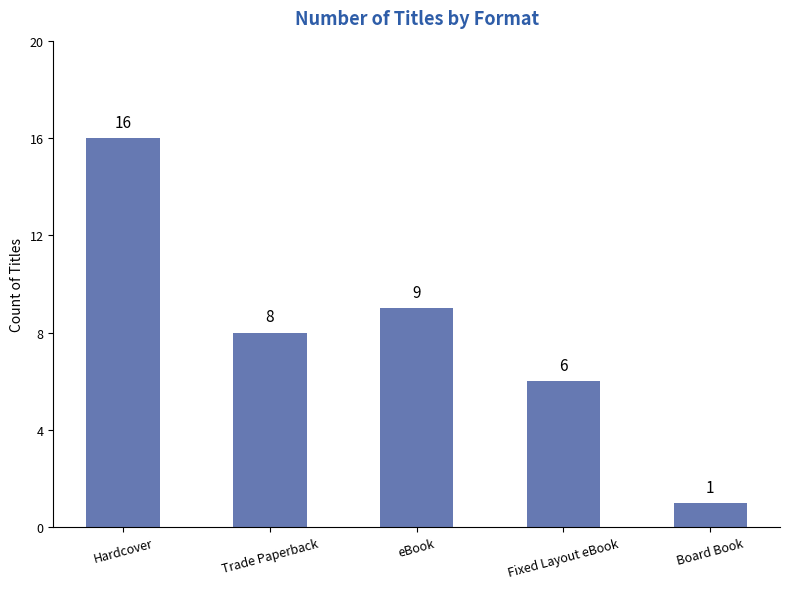

What is the label of the 3rd bar from the left?

eBook